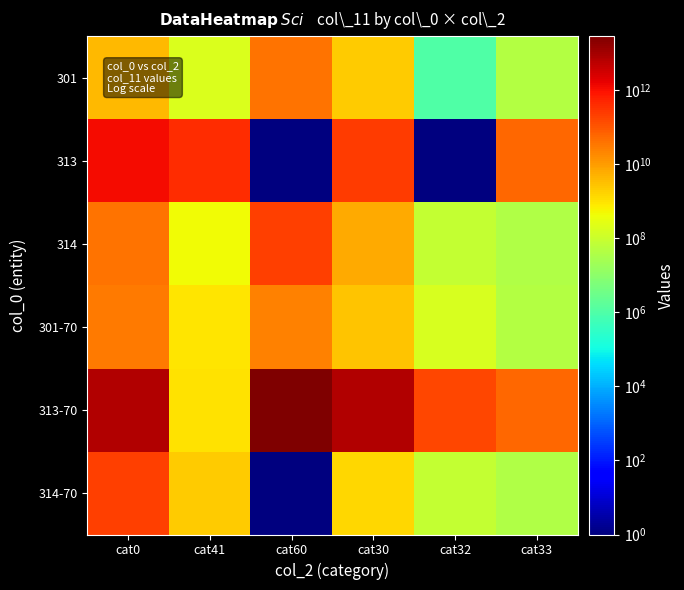

Which series has the largest total across all categories?

313-70